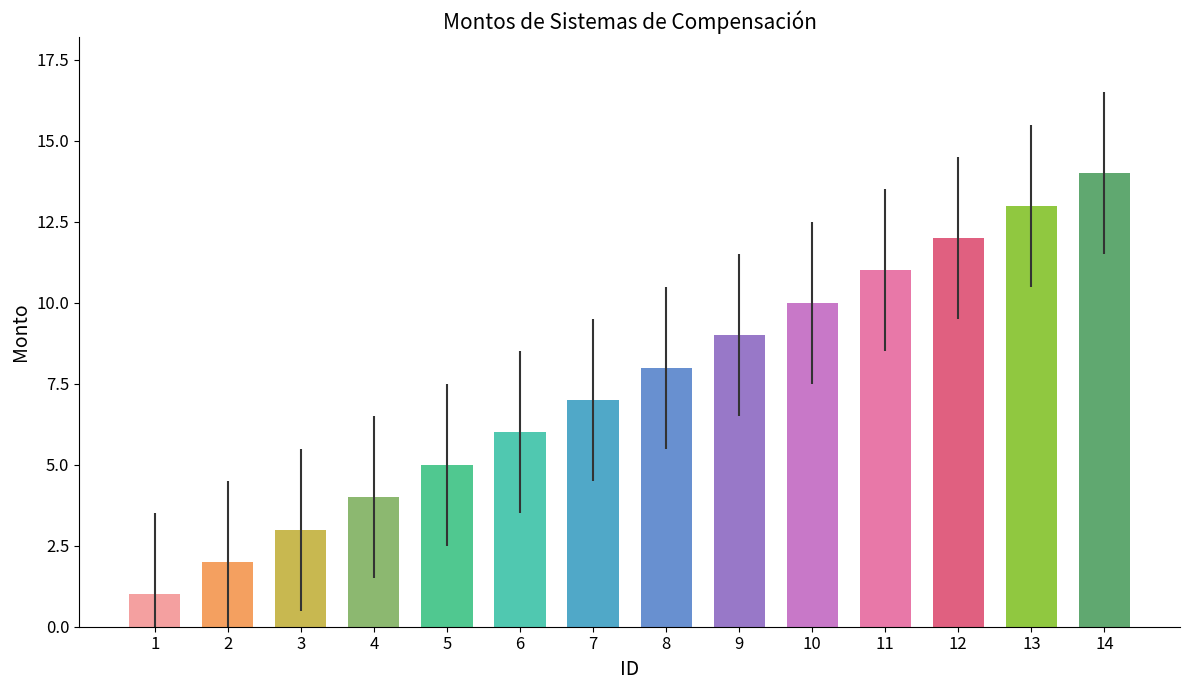

Is it true that the value at 8 is 8?

True